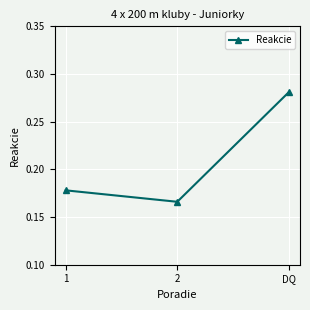

The chart shows a value of 0.1 at 2. True or false?

False